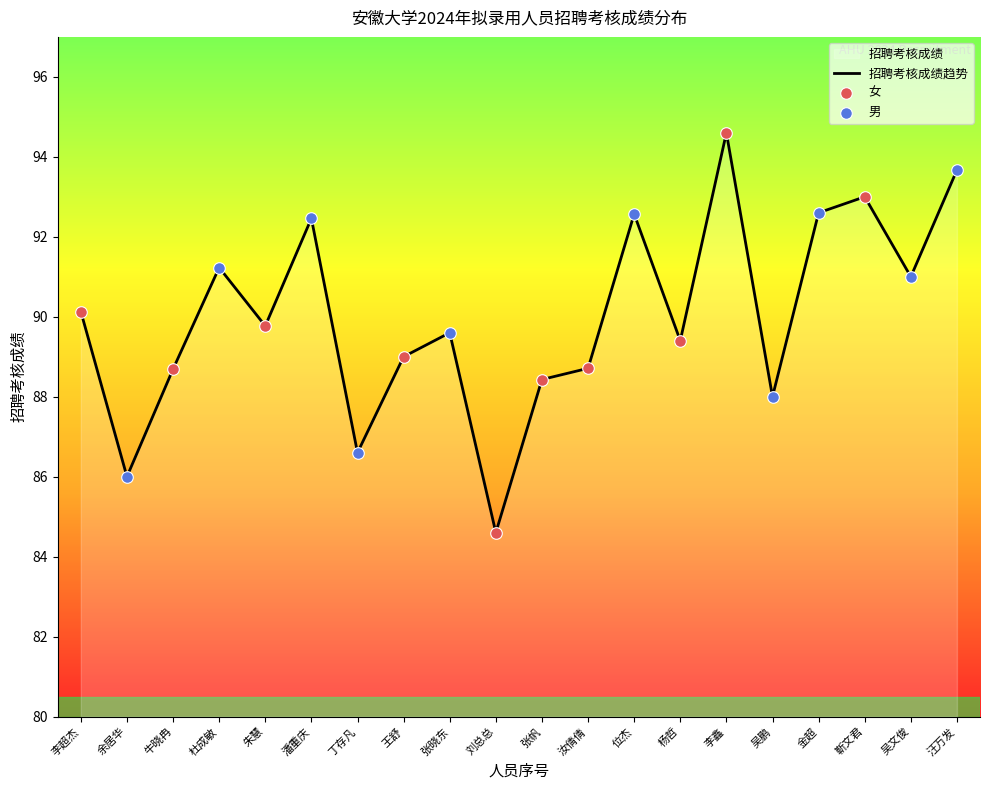

Approximately how many times larger is the value at 靳文君 compared to 丁存凡?

1.1